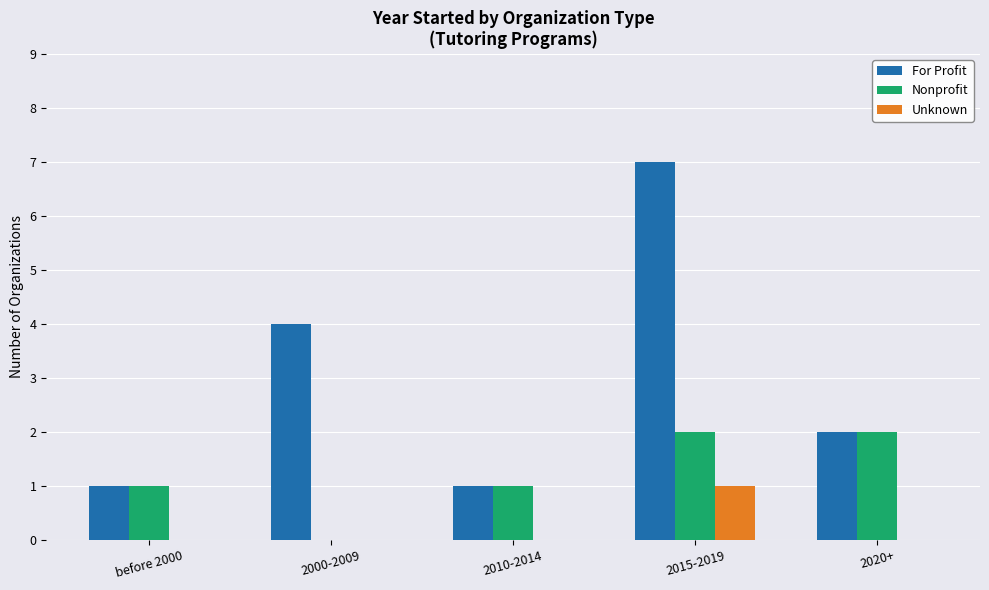

Between 2015-2019 and 2020+, which series saw the biggest shift?

For Profit